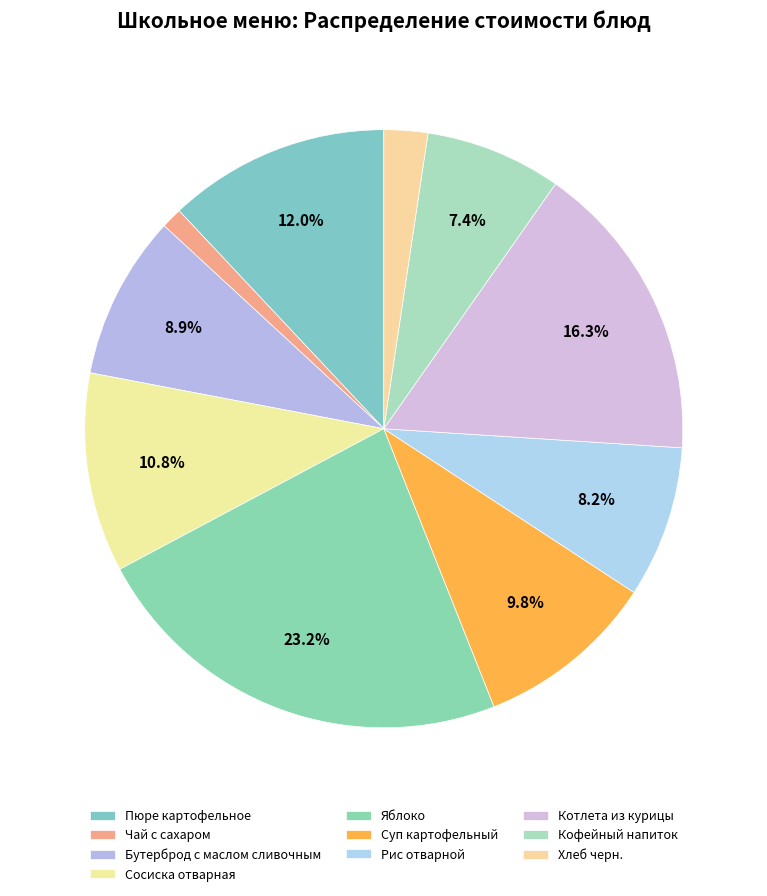

Which has a higher value, Сосиска отварная or Рис отварной?

Сосиска отварная